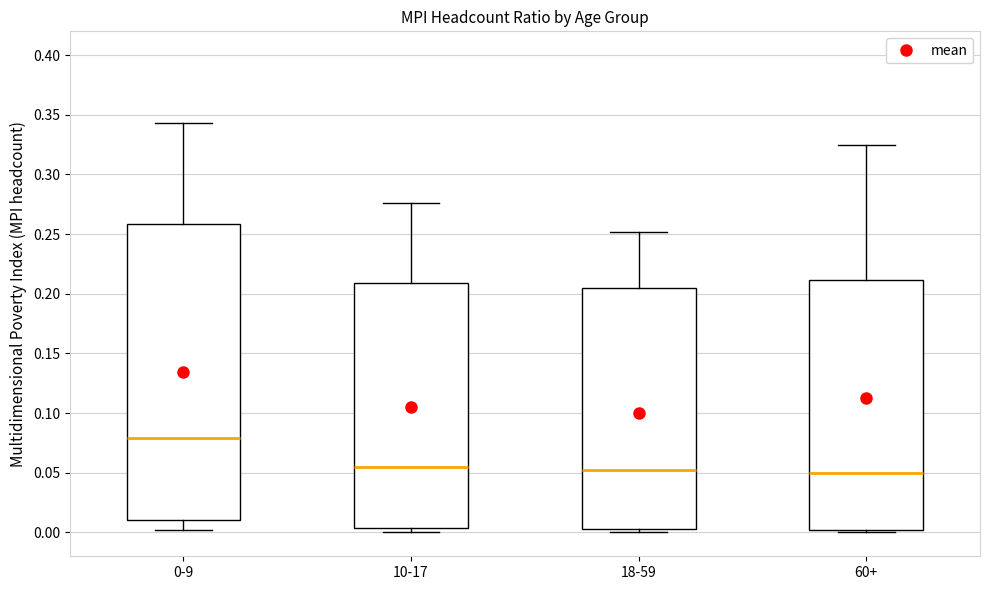

Comparing the boxes themselves (not the whiskers), which one is the tallest?

0-9